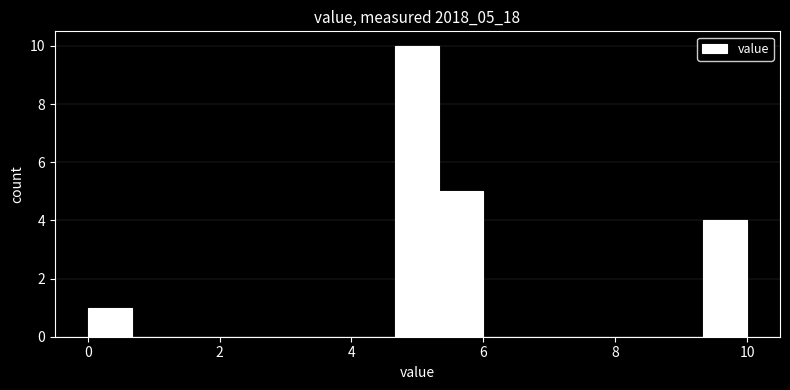

Read against the x-axis, roughly where is the centre of the tallest bar?

5.0